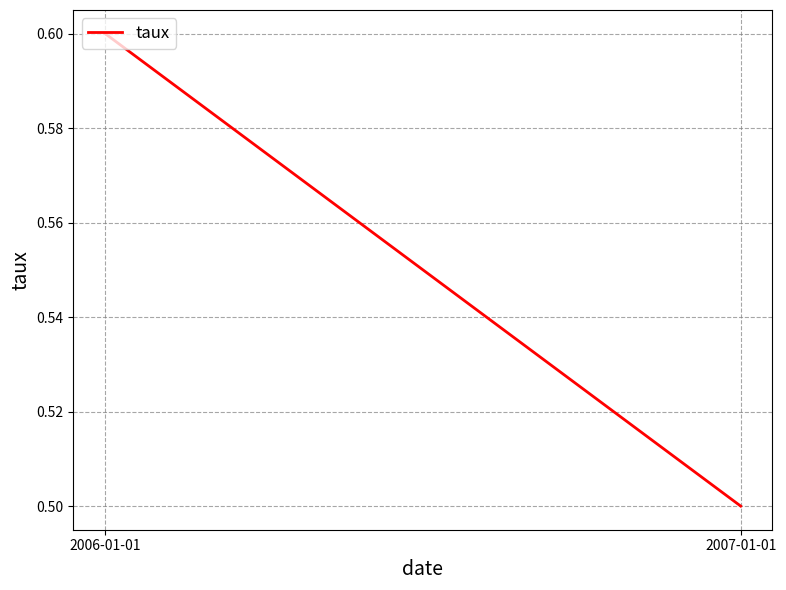

The value at 2006-01-01 is 0.8. True or false?

False